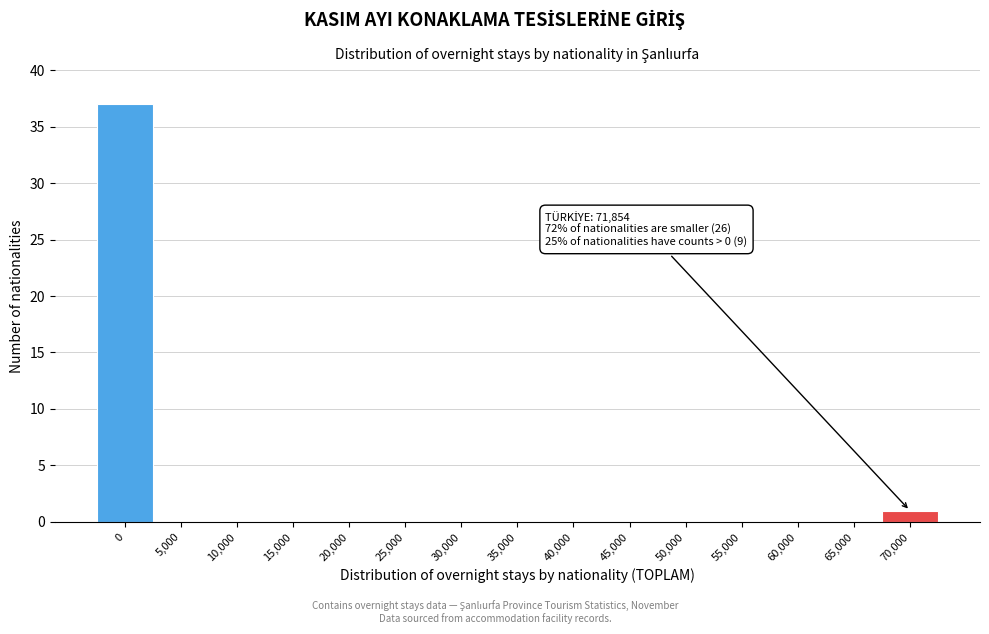

Reading left to right, list all the values displayed in this chart.

0=37	5,000=0	10,000=0	15,000=0	20,000=0	25,000=0	30,000=0	35,000=0	40,000=0	45,000=0	50,000=0	55,000=0	60,000=0	65,000=0	70,000=1